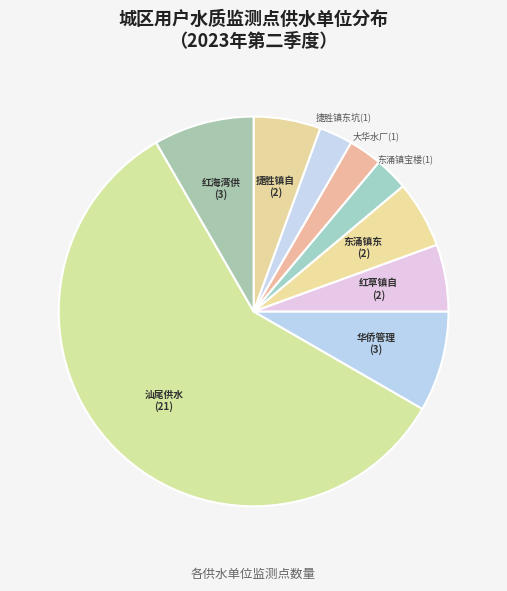

Does any single category account for the majority?

Yes